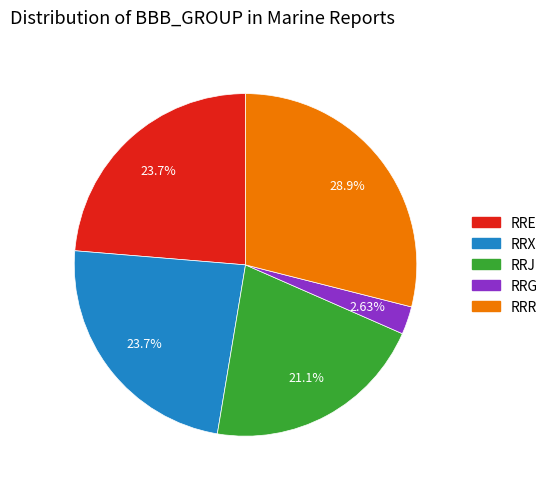

What is the ratio of the value at RRE to the value at RRG?

9.0